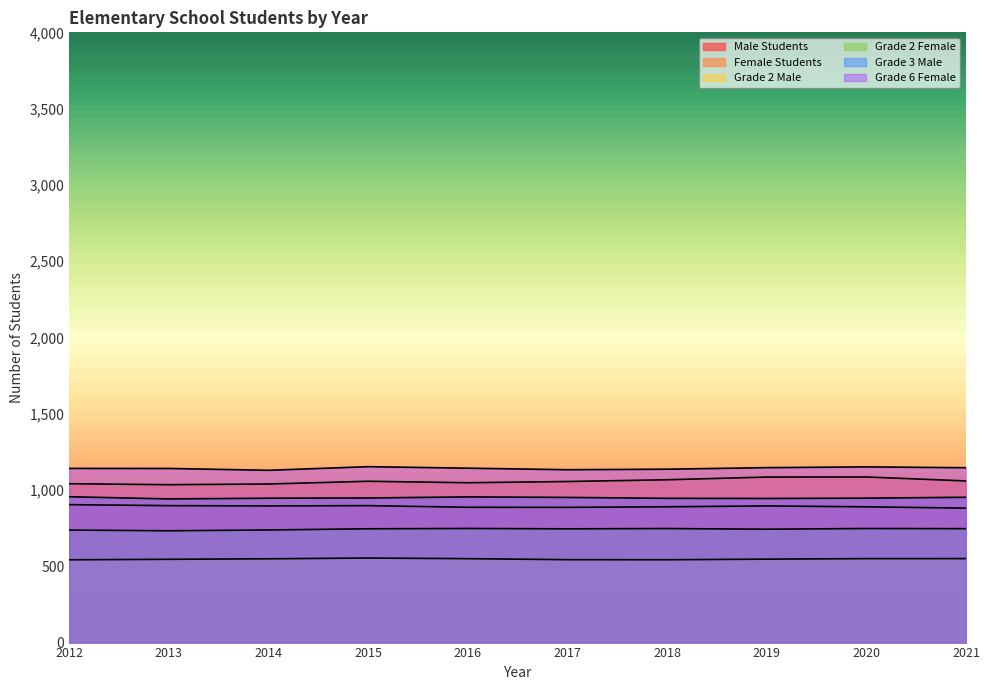

The Male Students series shows 1345.6 at 2016. True or false?

False